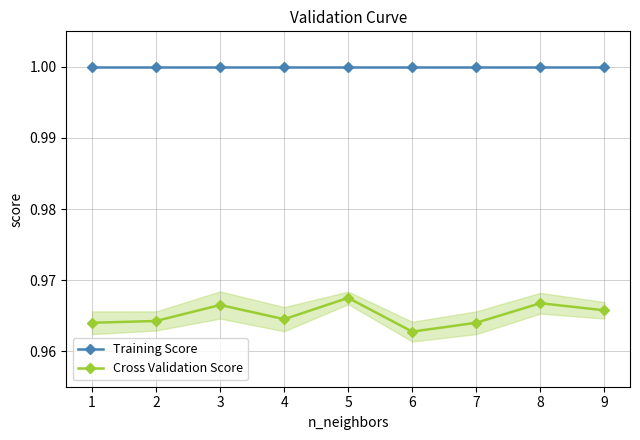

Between 2 and 3, which series saw the biggest shift?

Cross Validation Score